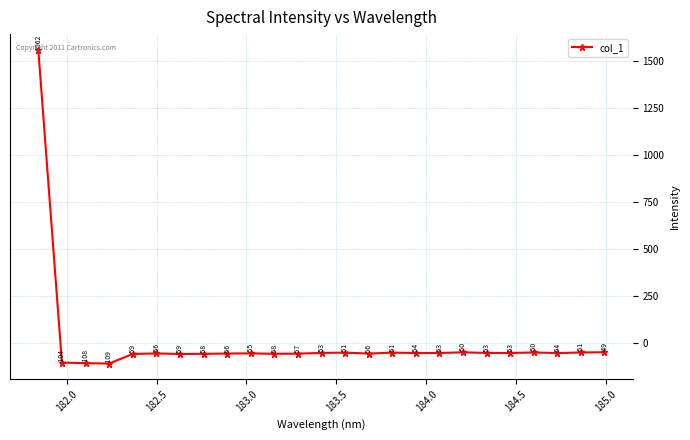

What is the average value?

4.2